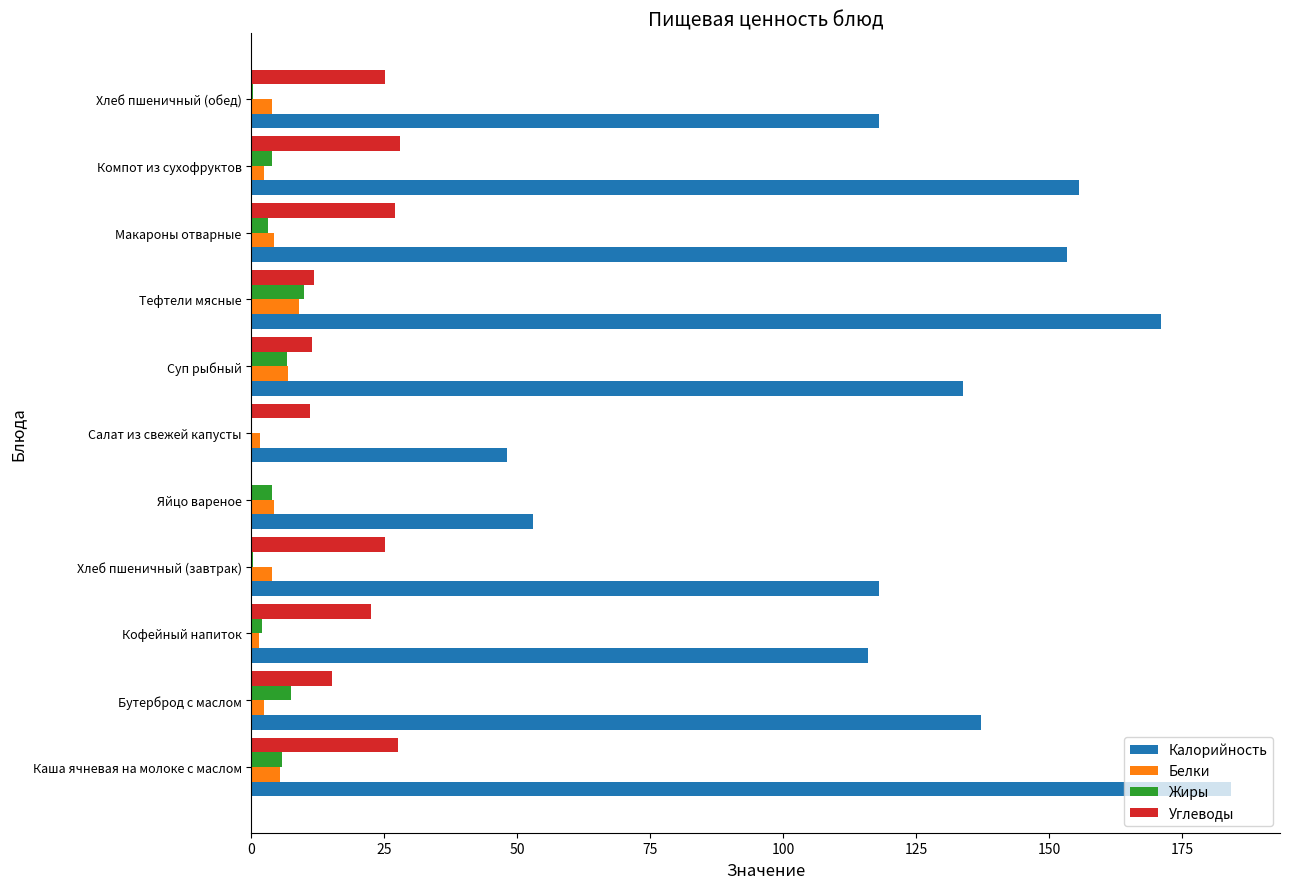

The value of Калорийность at Тефтели мясные is 252.0. True or false?

False